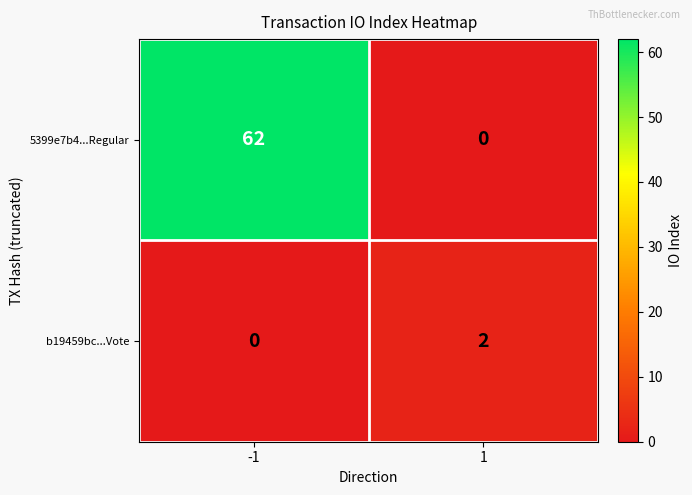

How many values in the b19459bc...Vote series are below 2?

1